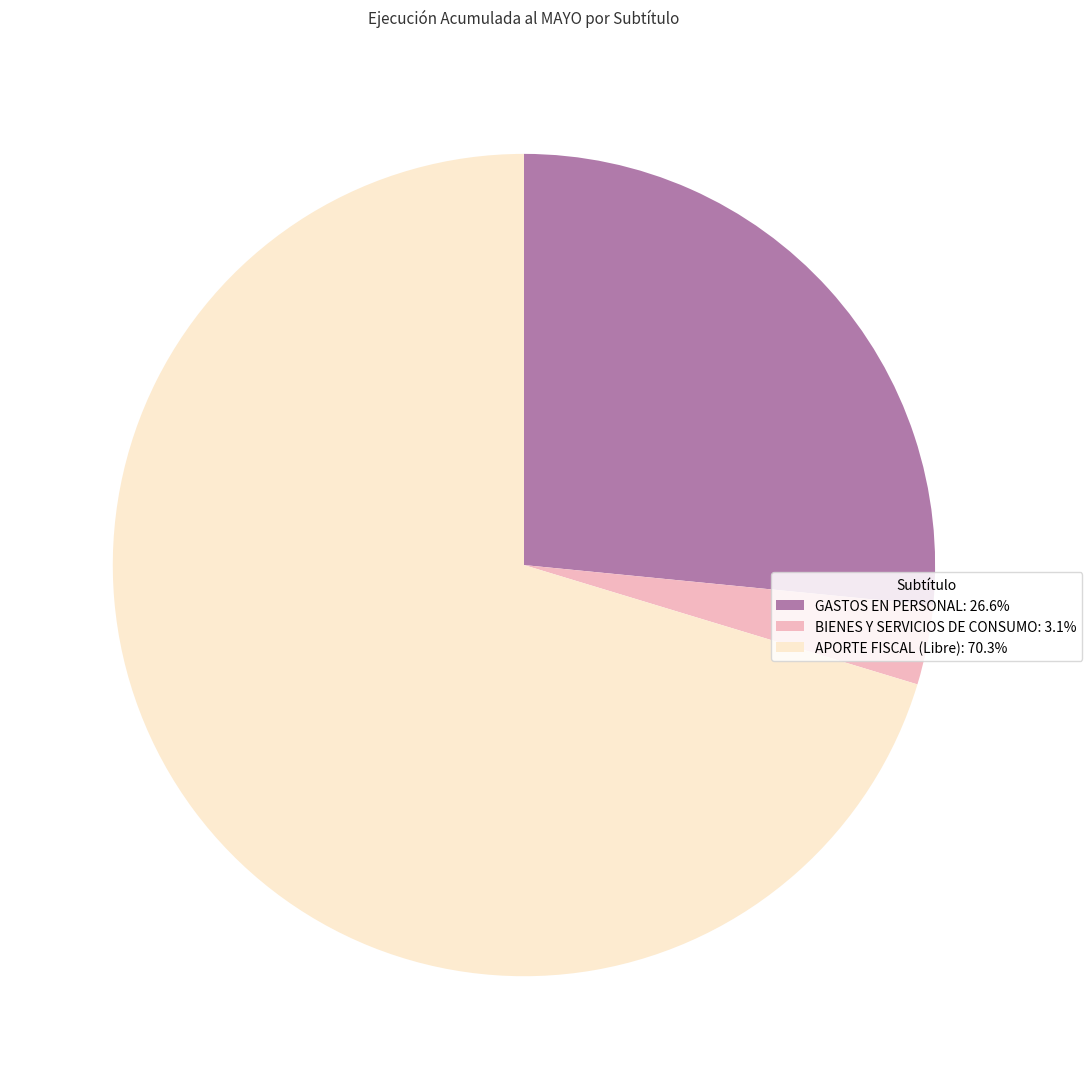

What is the largest slice in the pie chart?

APORTE FISCAL (Libre)